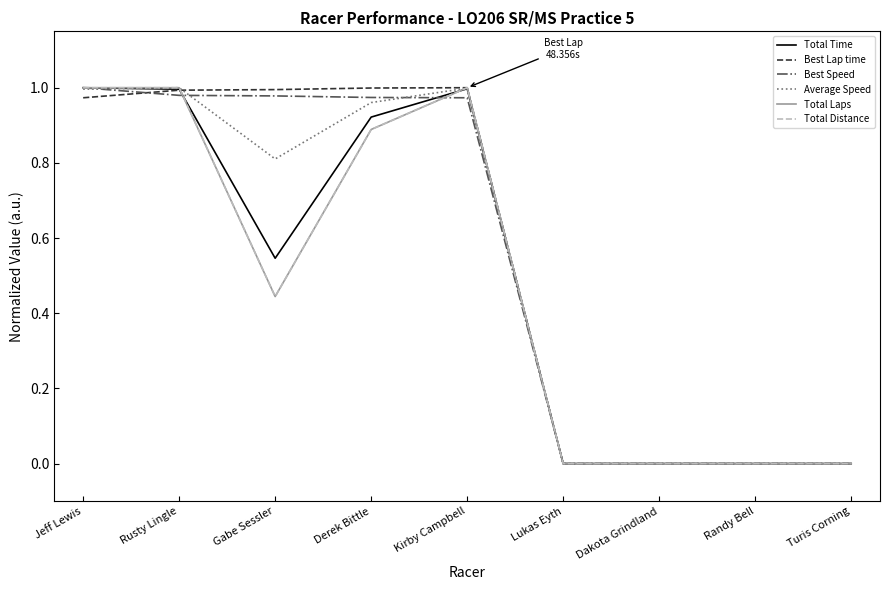

How many categories are shown in the chart?

9